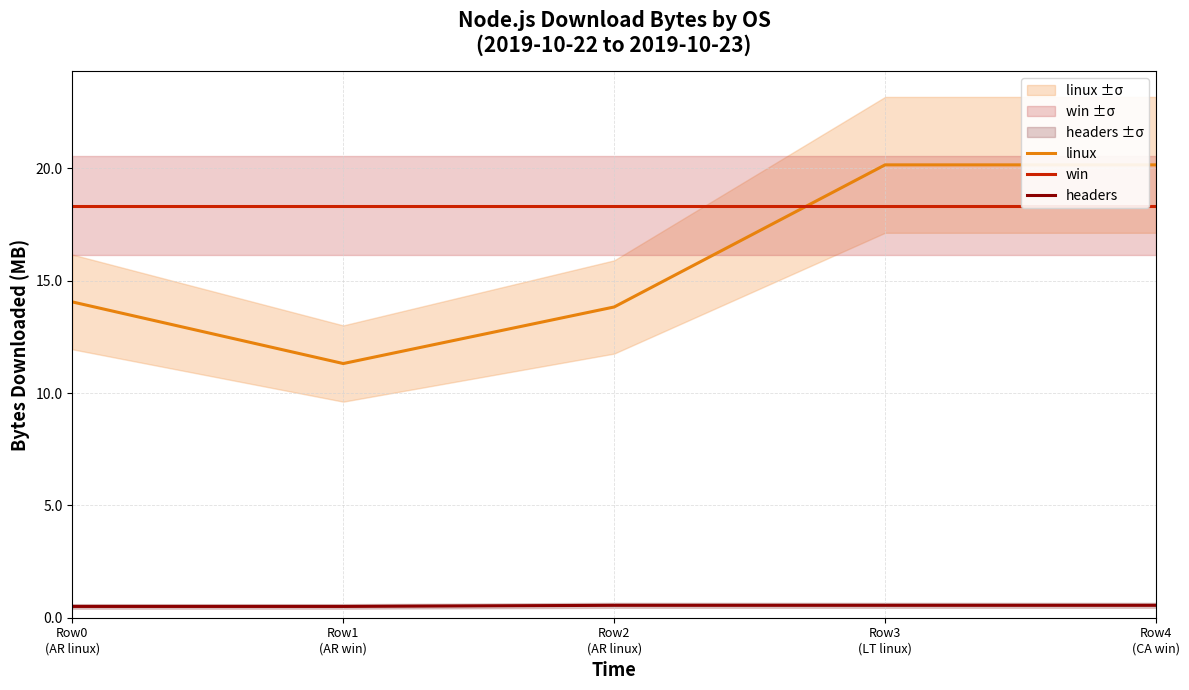

What are all the series names shown in the legend?

linux, win, headers